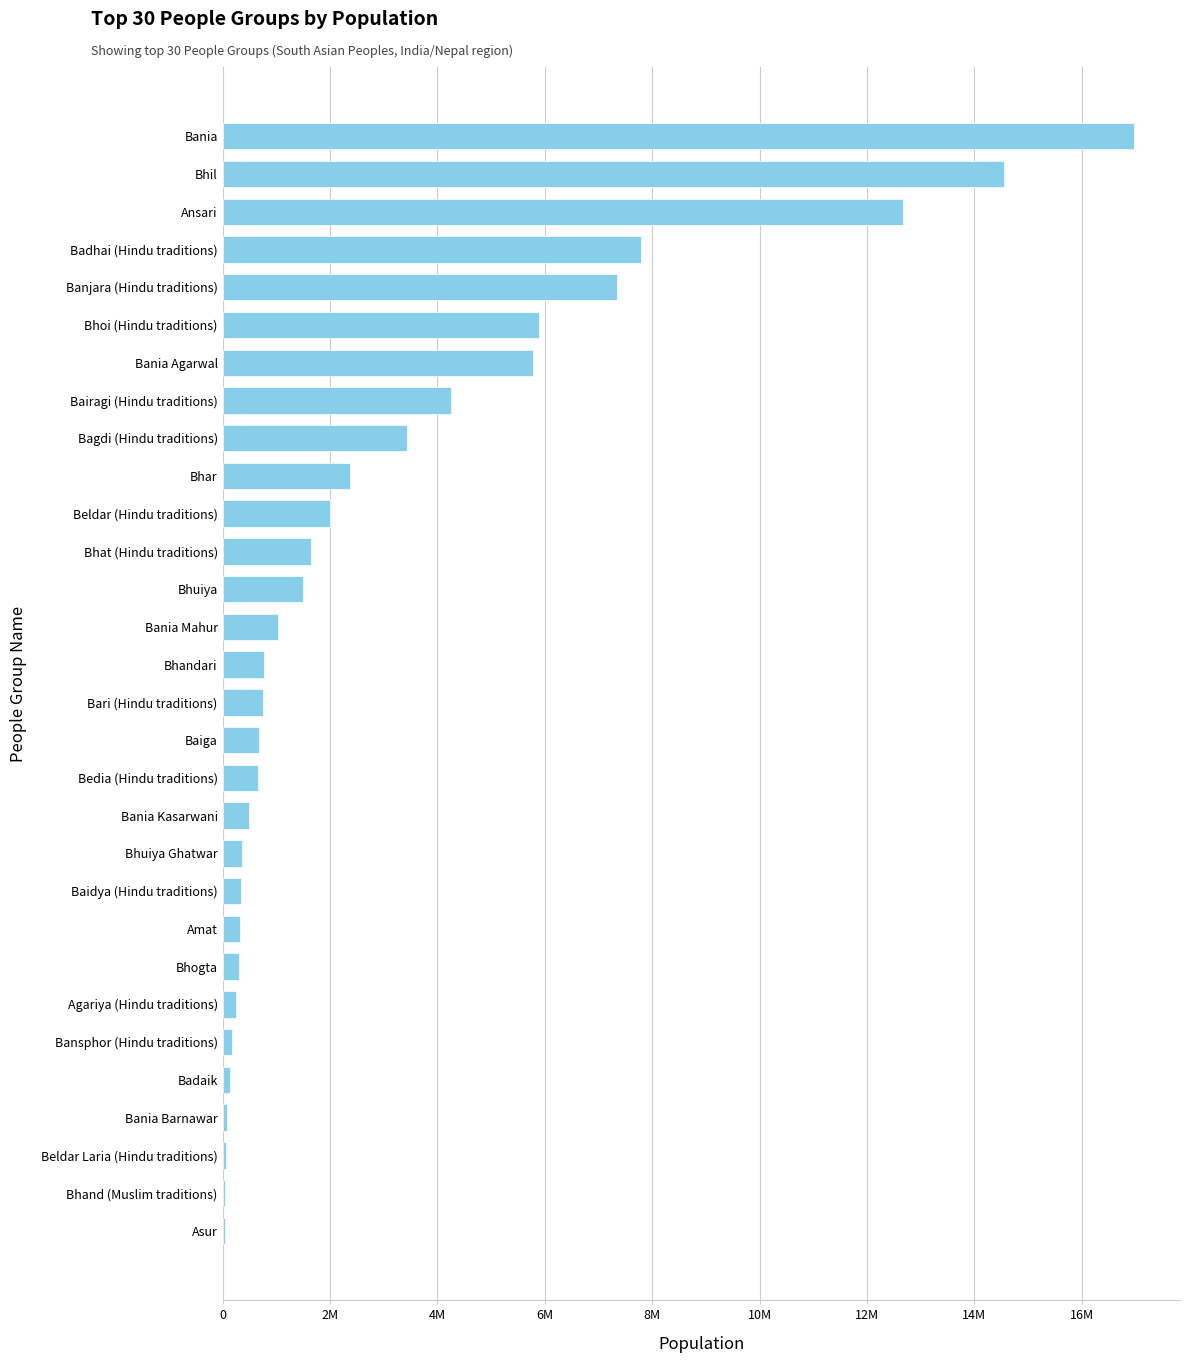

At which category does the chart reach its peak across all series?

Bania